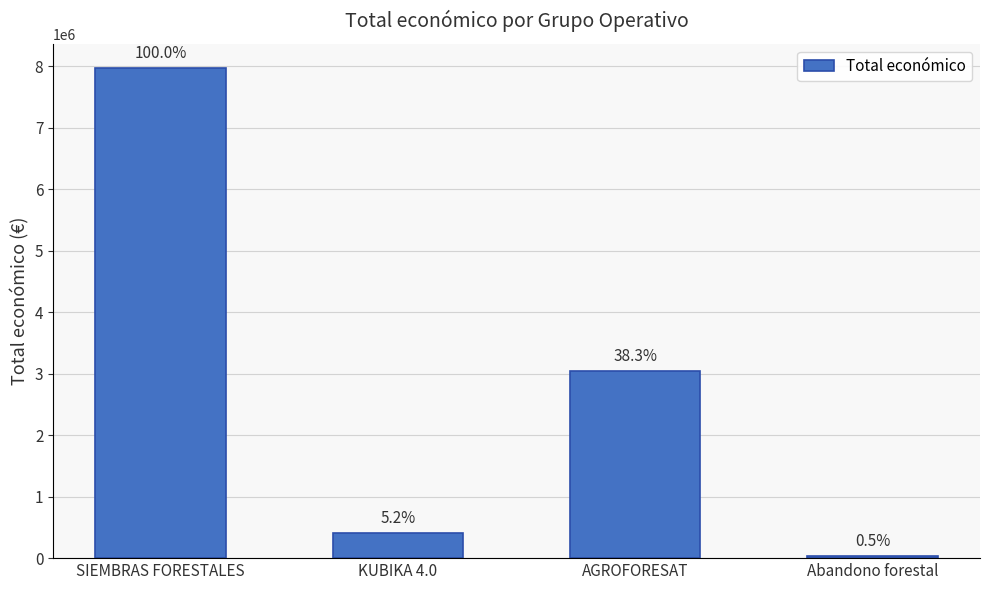

The chart shows a value of 7967413 at SIEMBRAS FORESTALES. True or false?

True